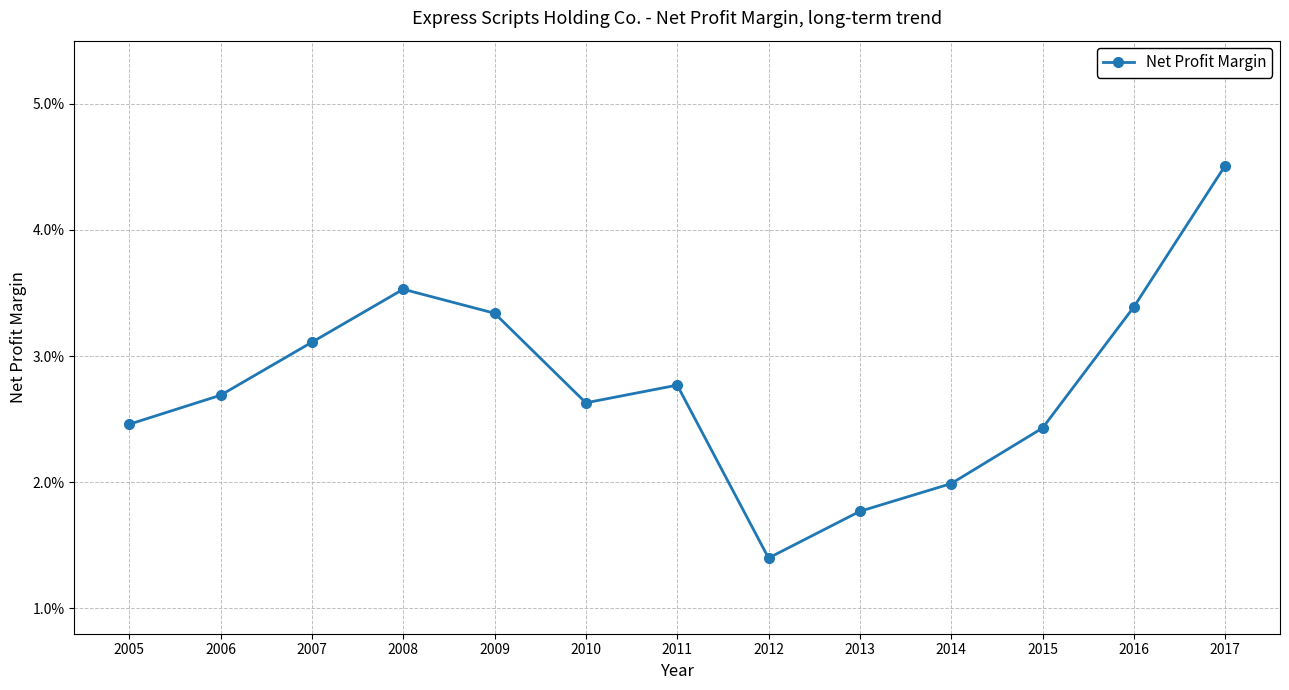

Where is the first local minimum?

2010